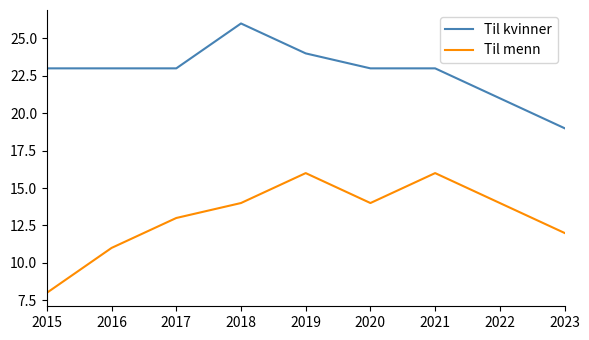

Between 2019 and 2022, which series saw the biggest shift?

Til kvinner